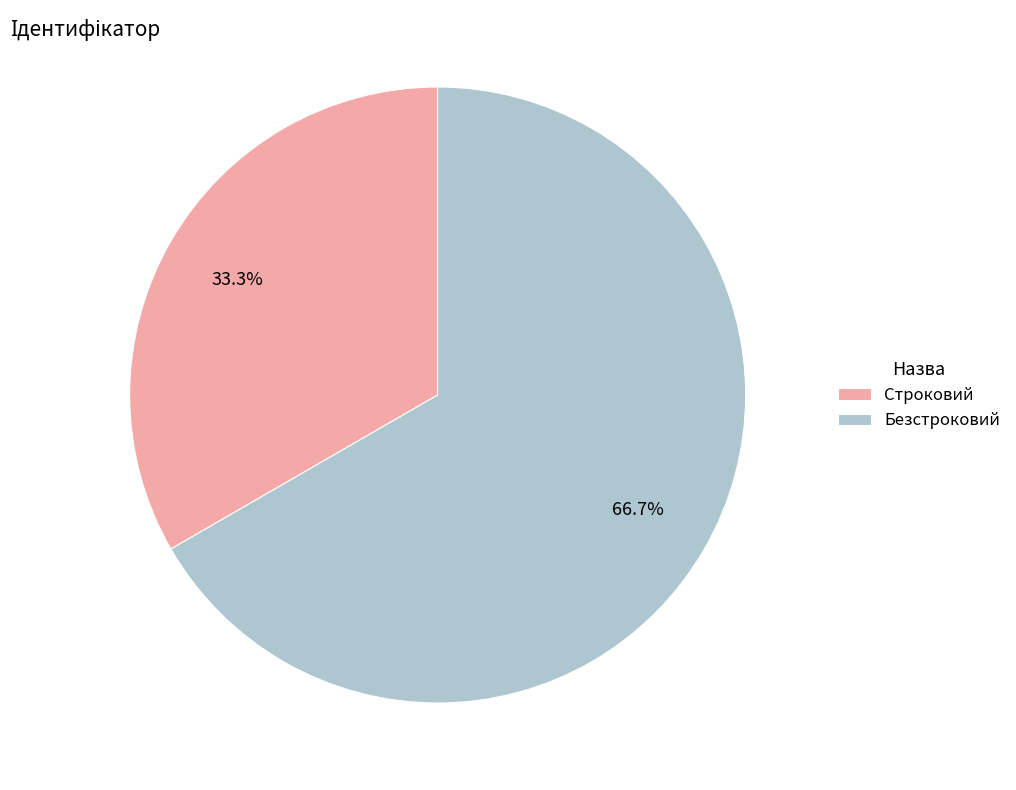

Rank the categories by value from highest to lowest.

Безстроковий, Строковий